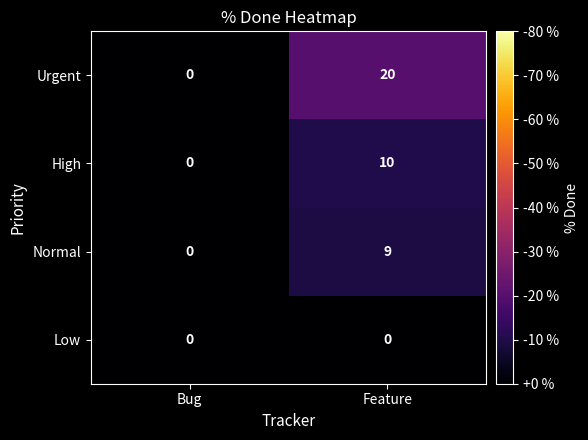

What is the difference between the Urgent values at Bug and Feature?

20